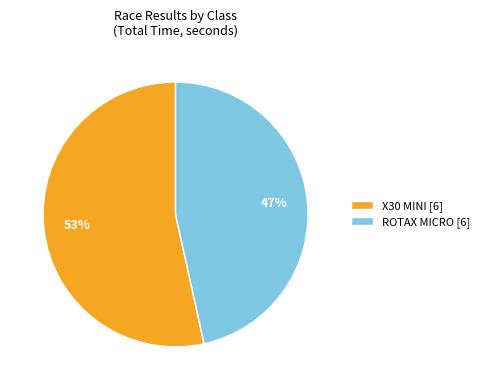

What is the largest slice in the pie chart?

X30 MINI [6]